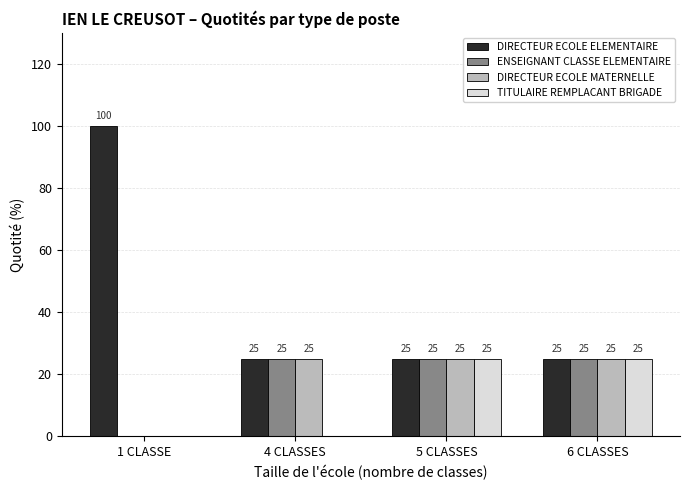

Which label corresponds to the largest value in the chart?

1 CLASSE